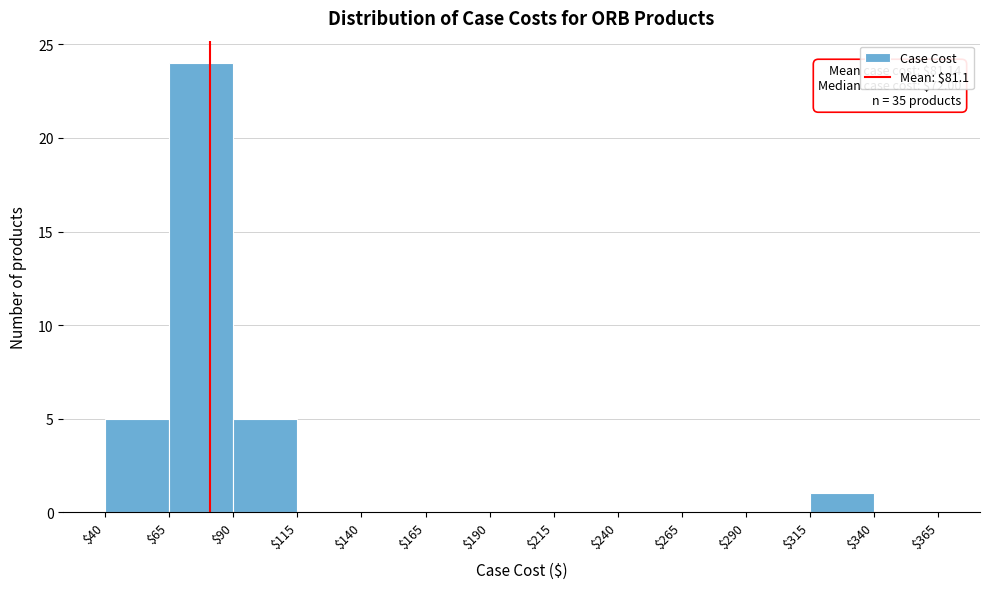

Which range on the x-axis has the tallest bar?

$65 to $90